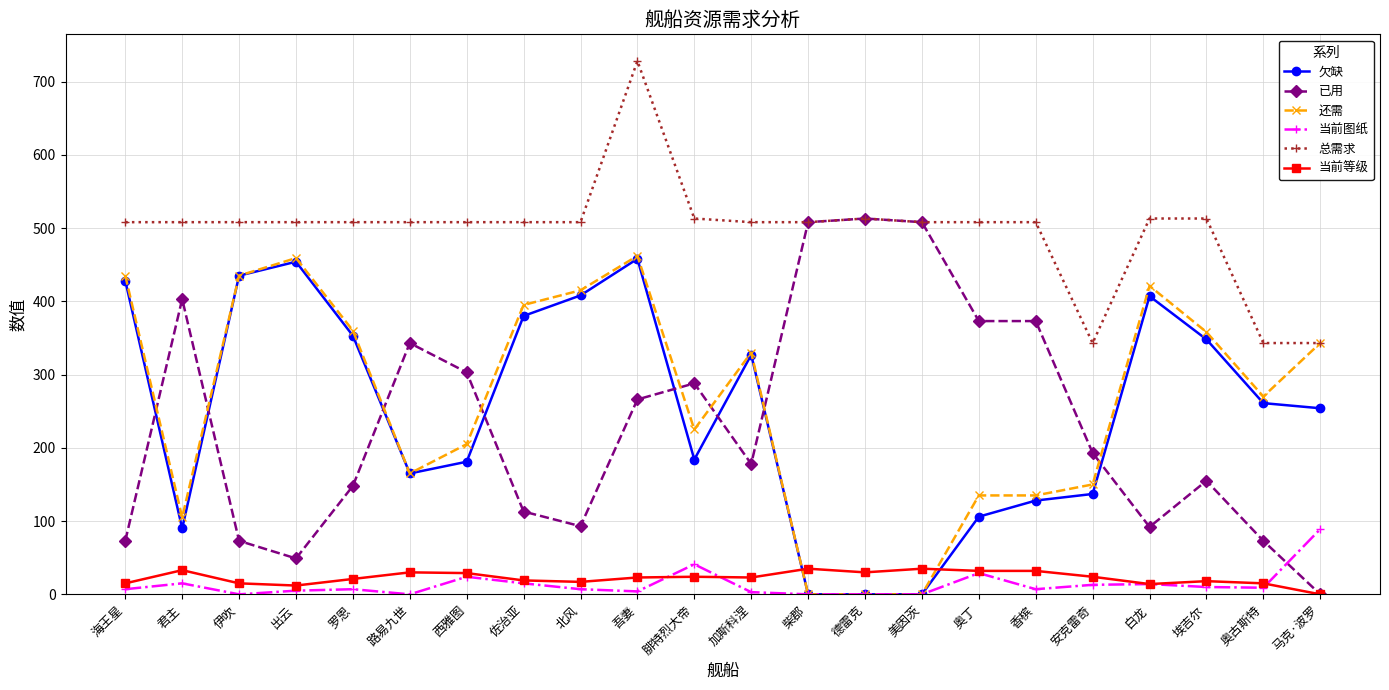

What is the label of the 19th point from the left?

白龙